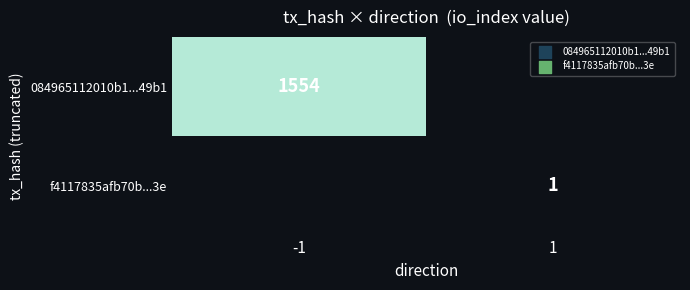

The f4117835afb70b...3e series shows 1 at 1. True or false?

True